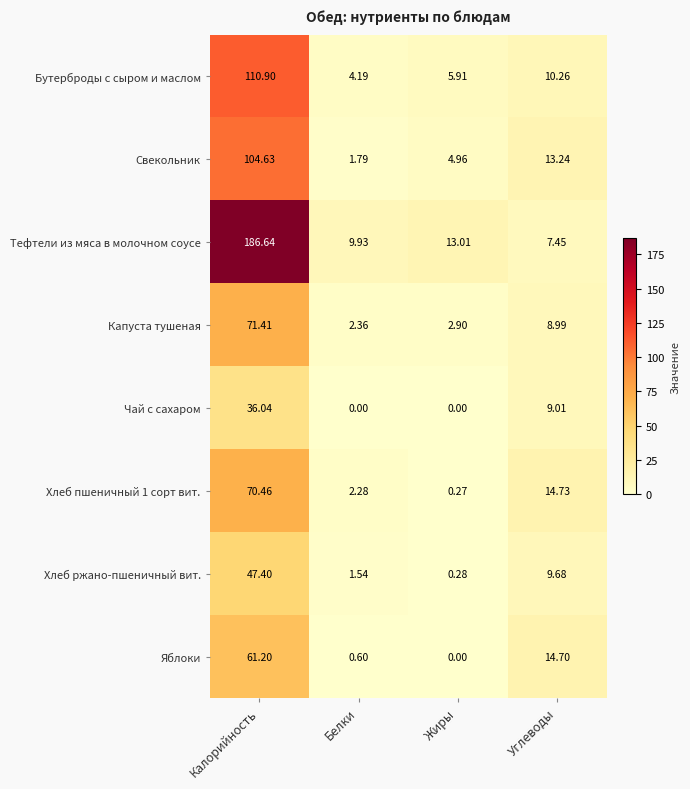

At which label is Чай с сахаром closest to 18?

Углеводы